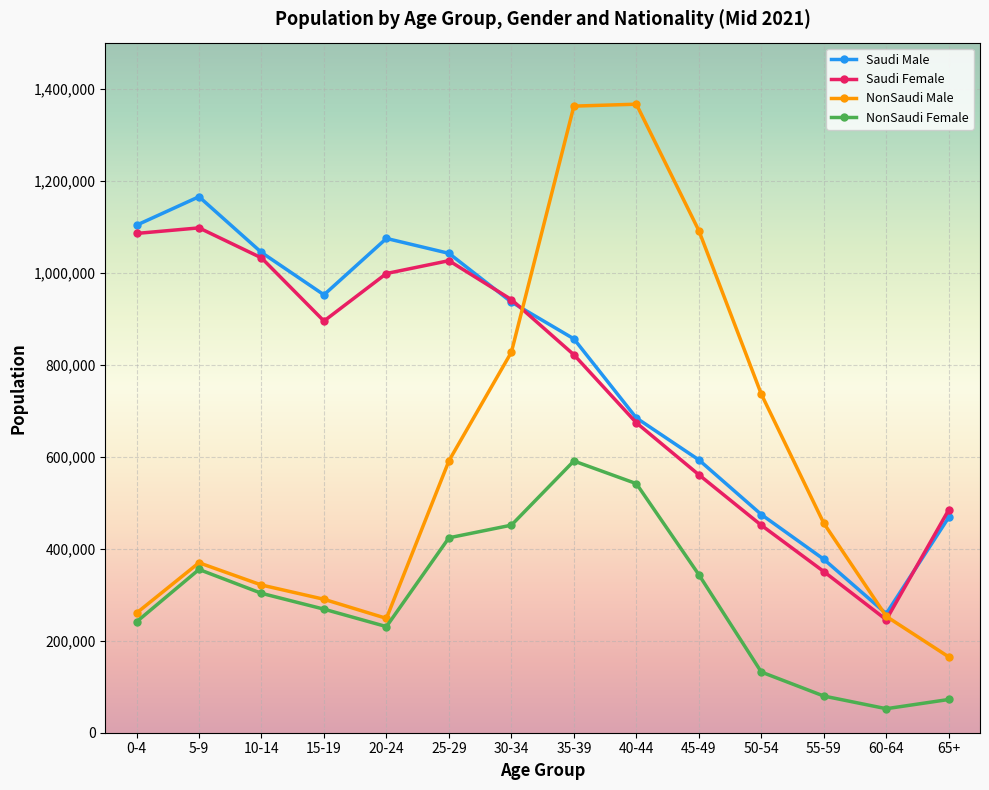

What is the value of the NonSaudi Male point at the 1st from the left?

260073